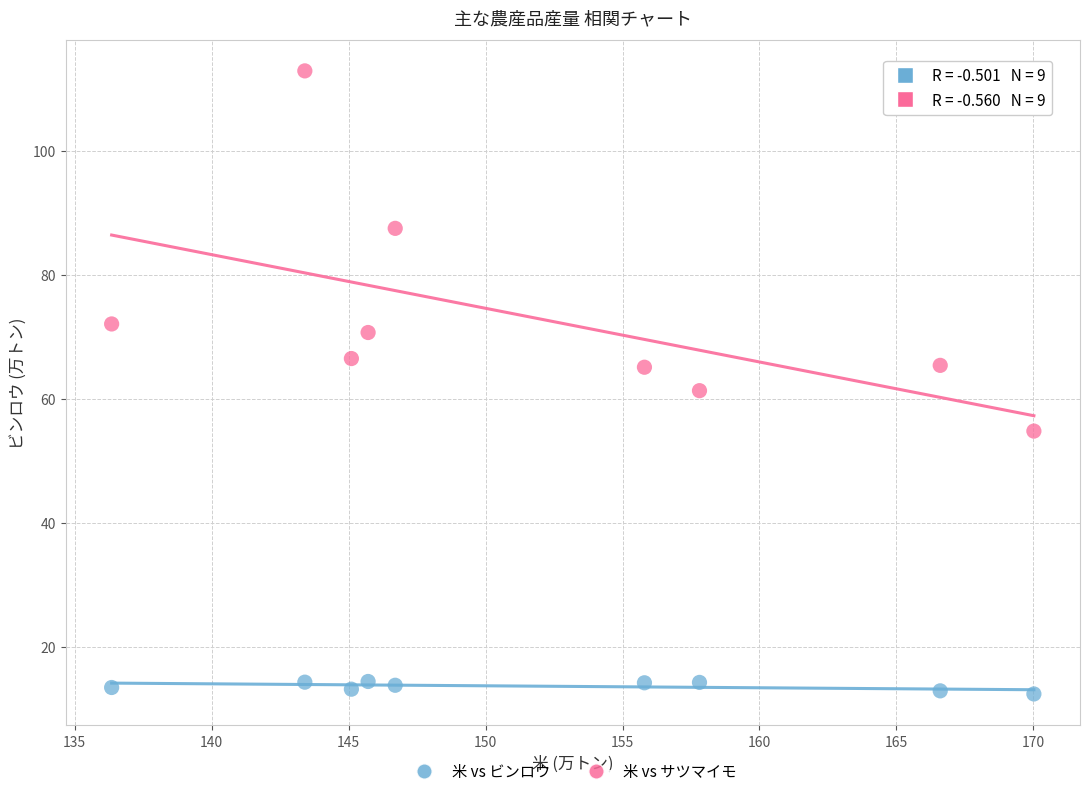

What is the X range (max minus min) for the scatter plot?

33.7